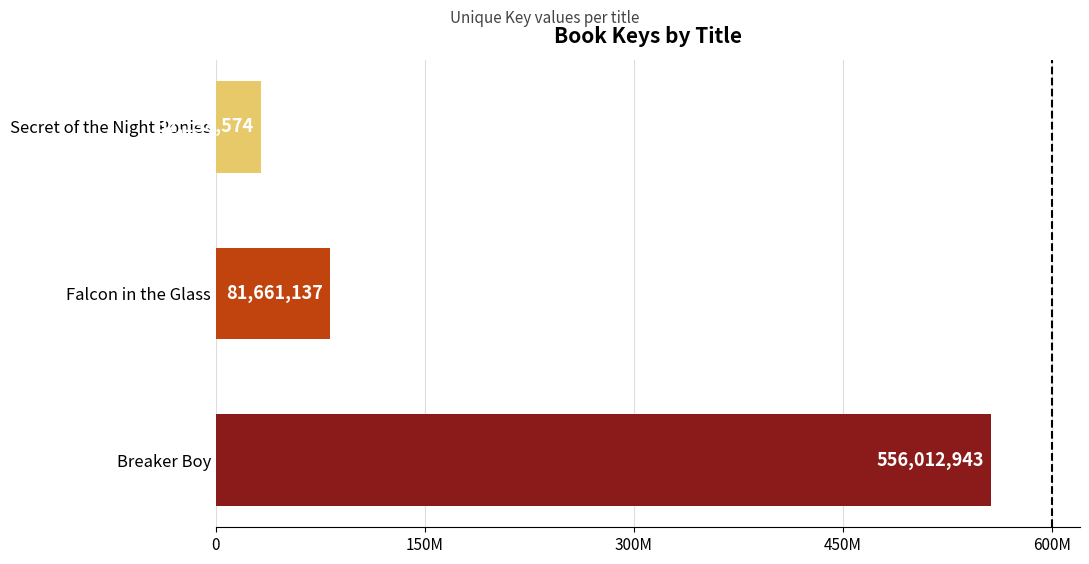

What is the difference between the maximum and minimum values?

523854369